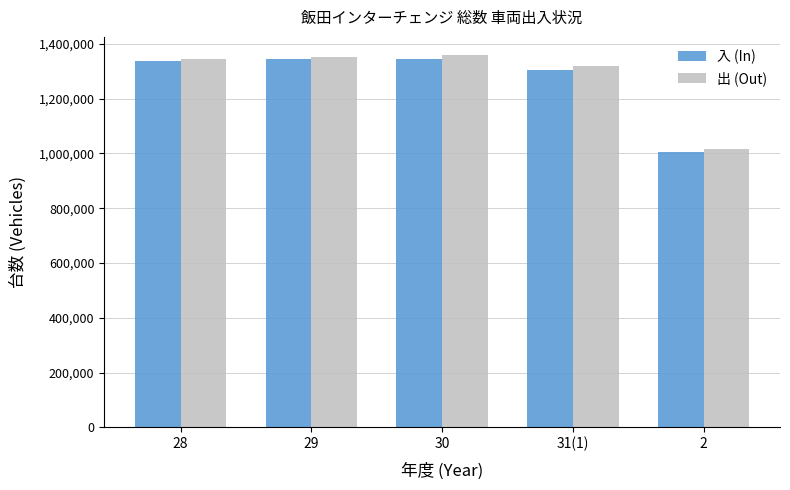

How many series are shown in this chart?

2